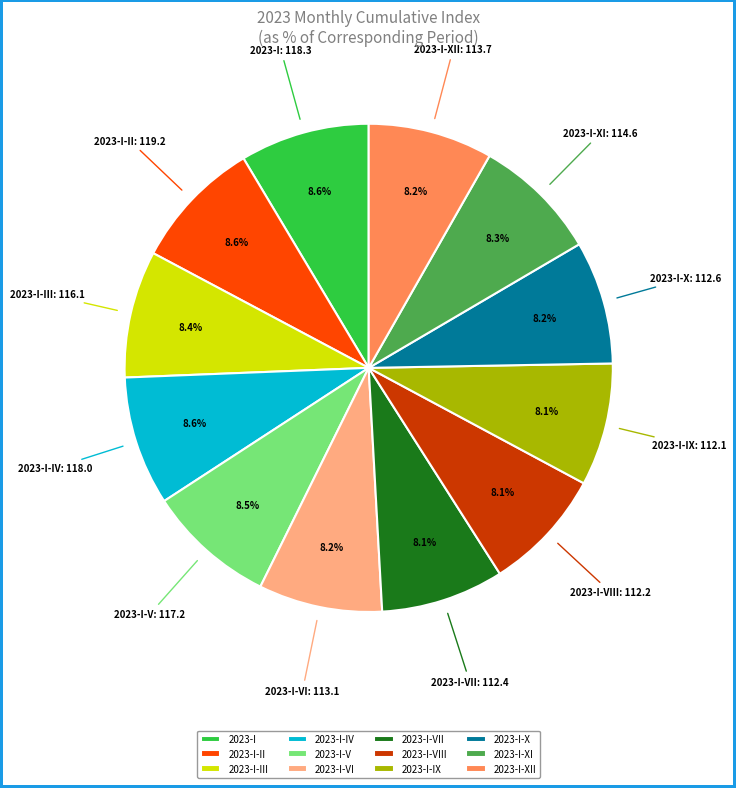

Approximately how many times larger is the value at 2023-I-II compared to 2023-I?

1.0